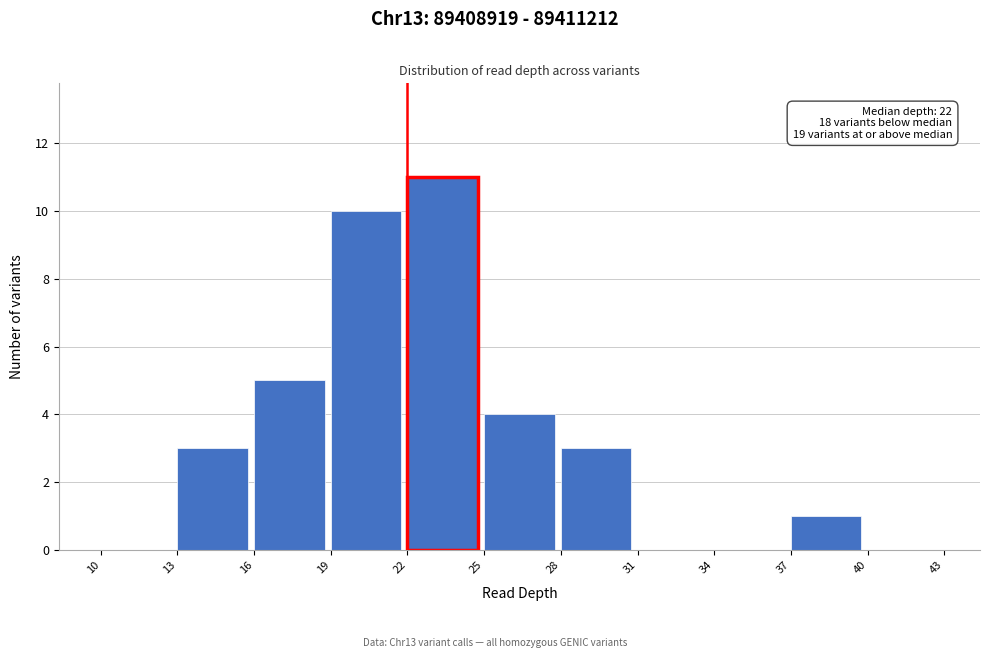

Over which range of the x-axis is the bar tallest?

22 to 25